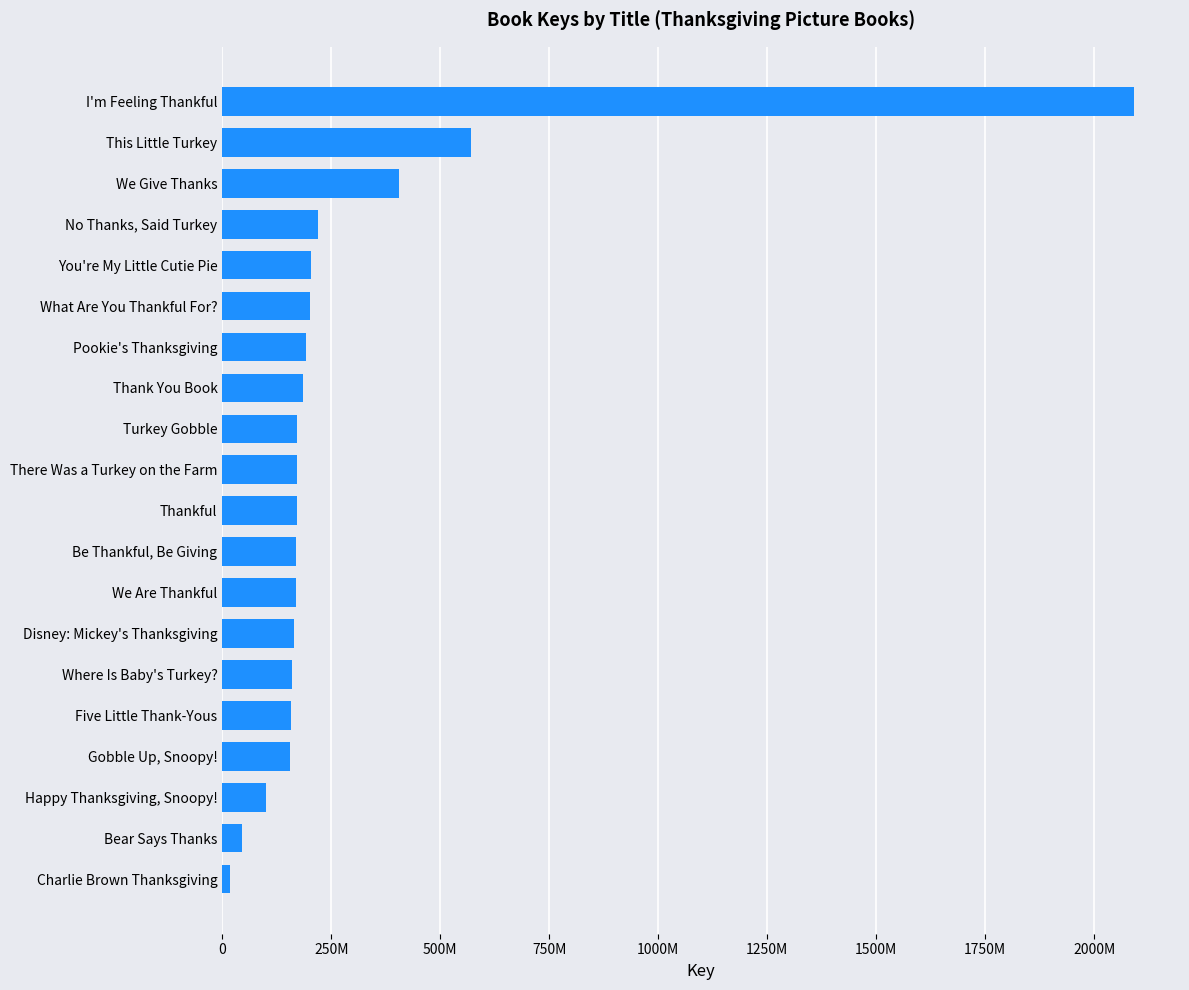

Which category has the highest value across all series?

I'm Feeling Thankful